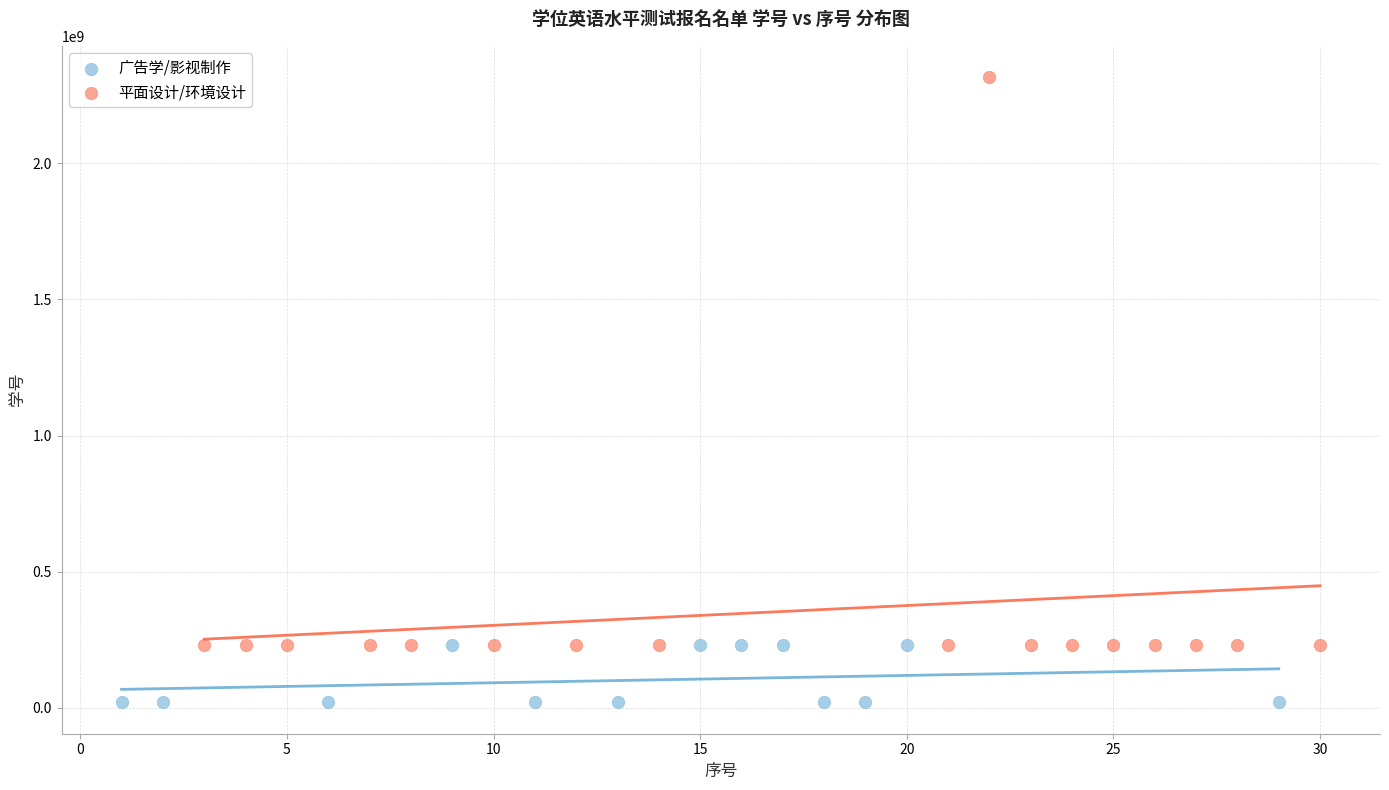

Which series has the largest Y range (max minus min)?

平面设计/环境设计